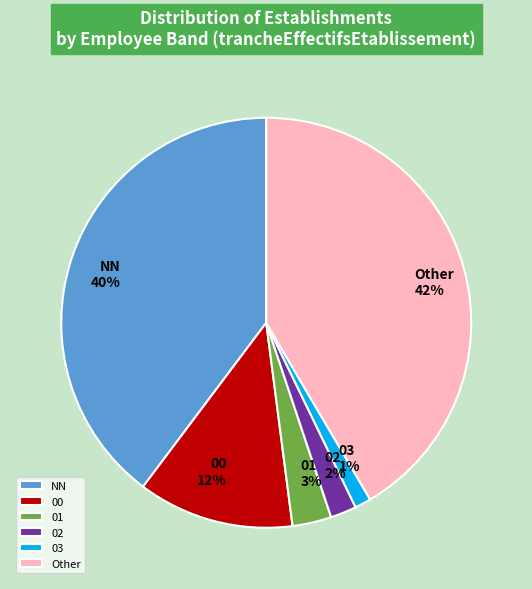

The Other slice represents 31% of the pie. True or false?

False